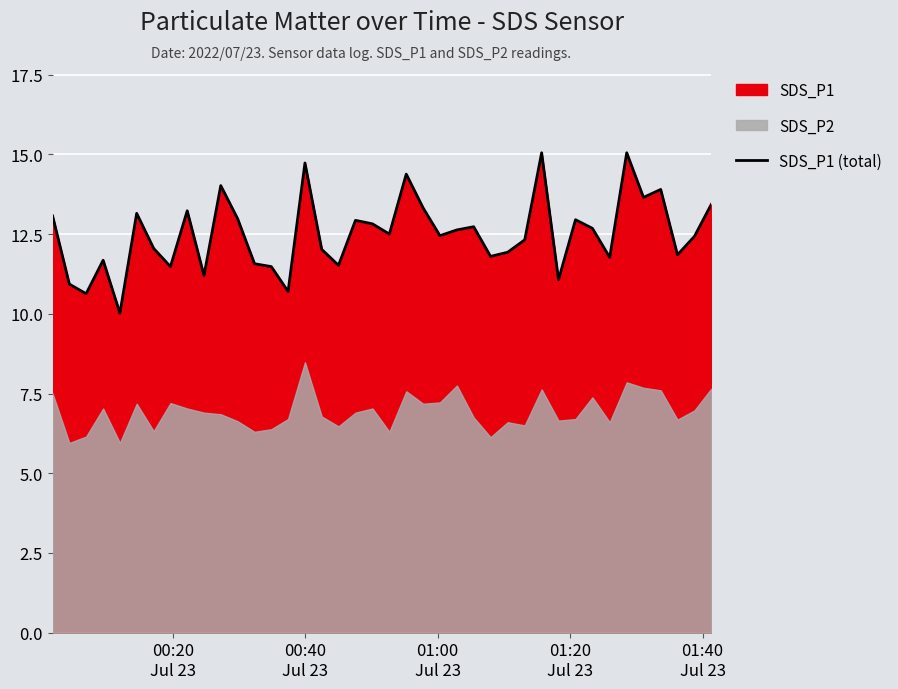

What is the highest value of the SDS_P1 (total) series?

15.1